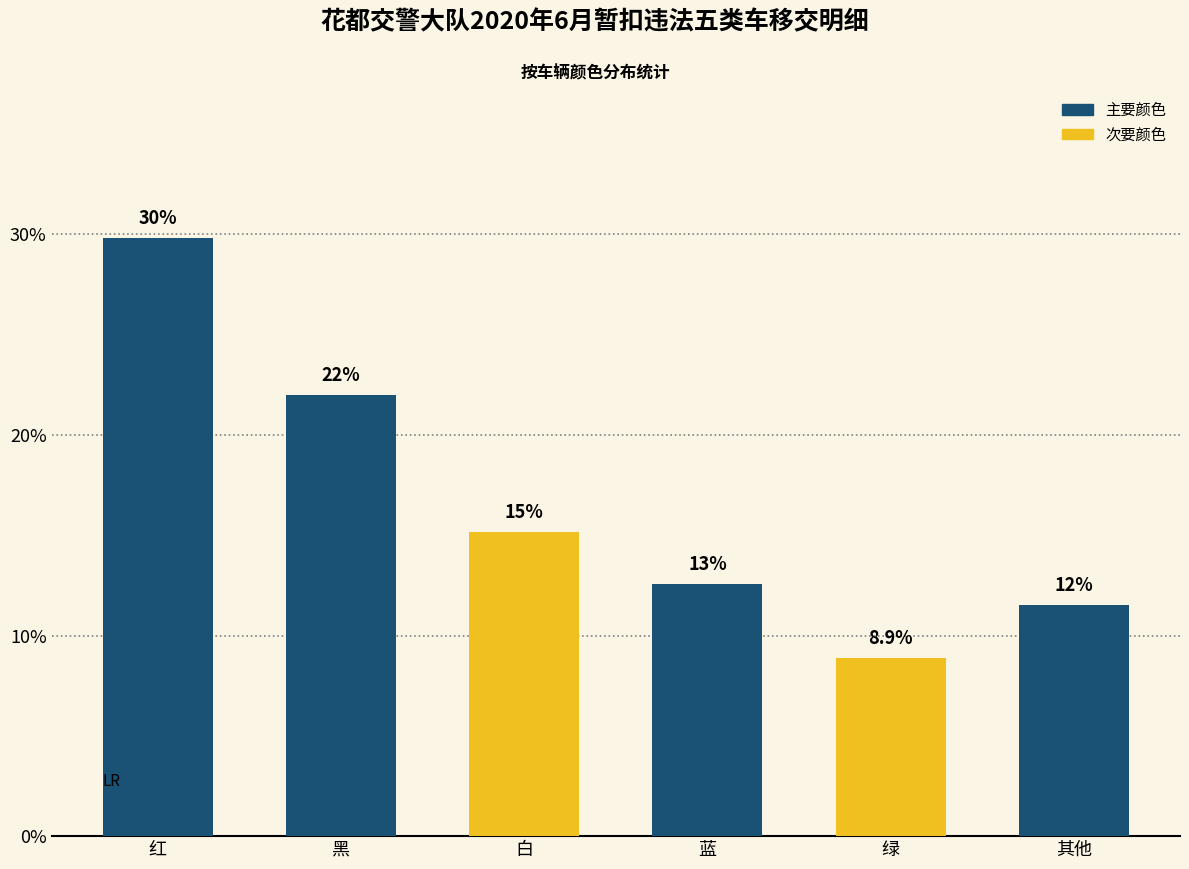

Which category has the lowest value across all series?

绿